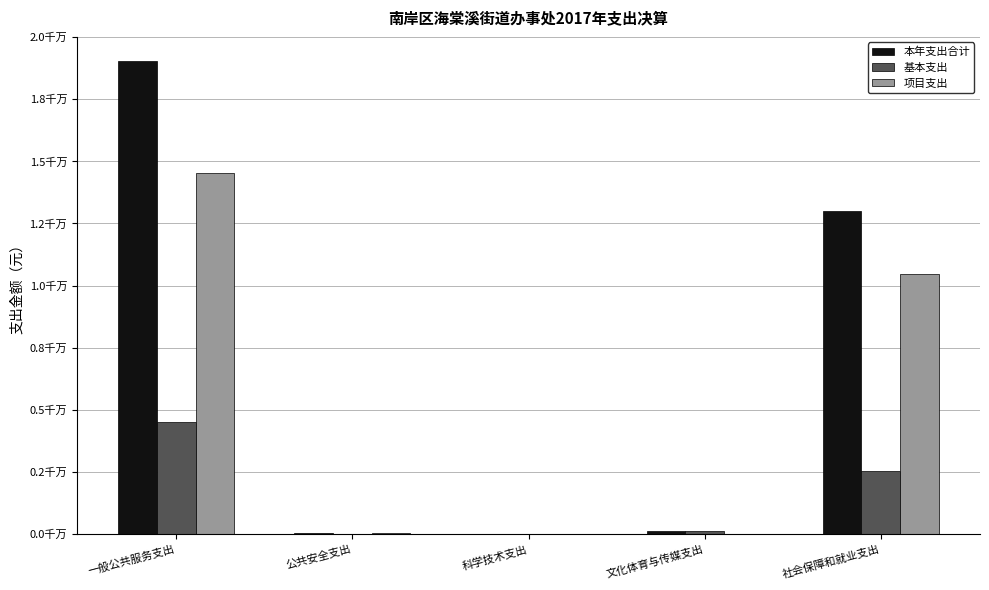

Does the chart contain stacked bars?

No